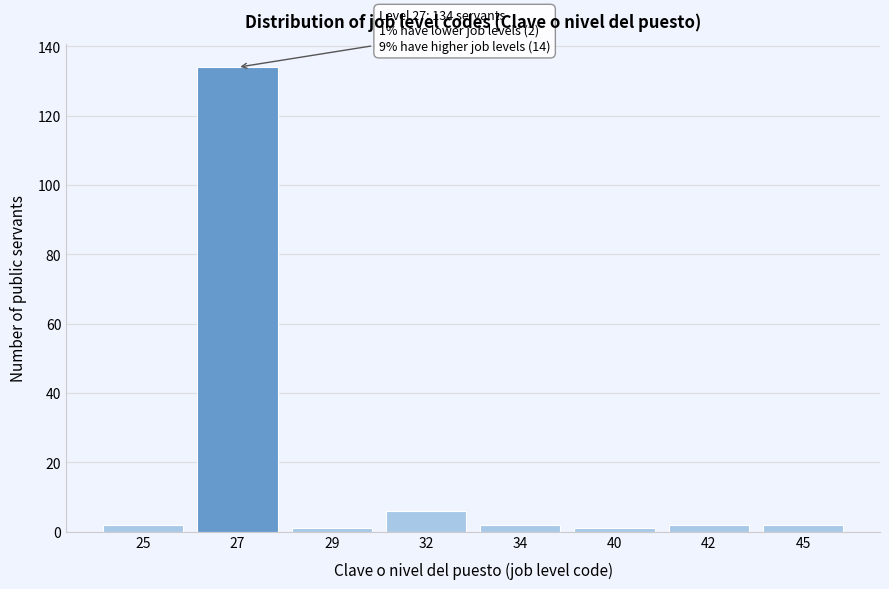

Reading left to right, transcribe all the data shown in this chart.

2	134	1	6	2	1	2	2